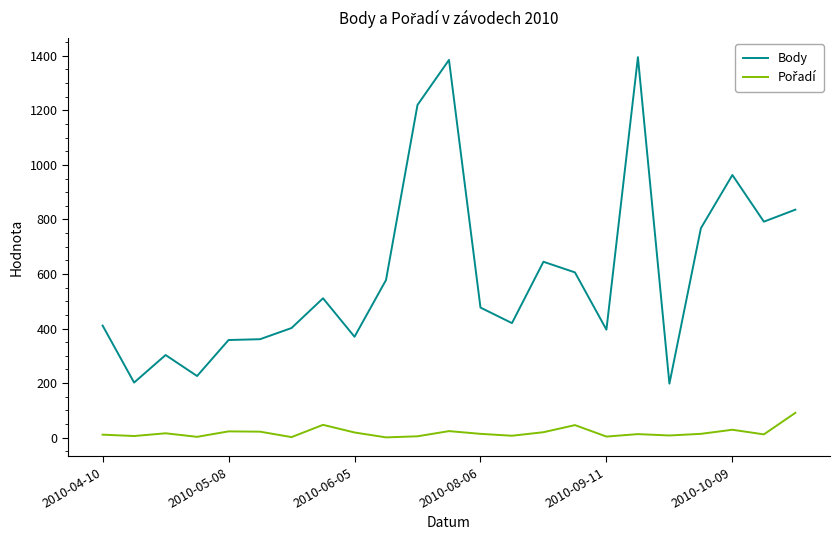

Which series has the largest range (max minus min)?

Body